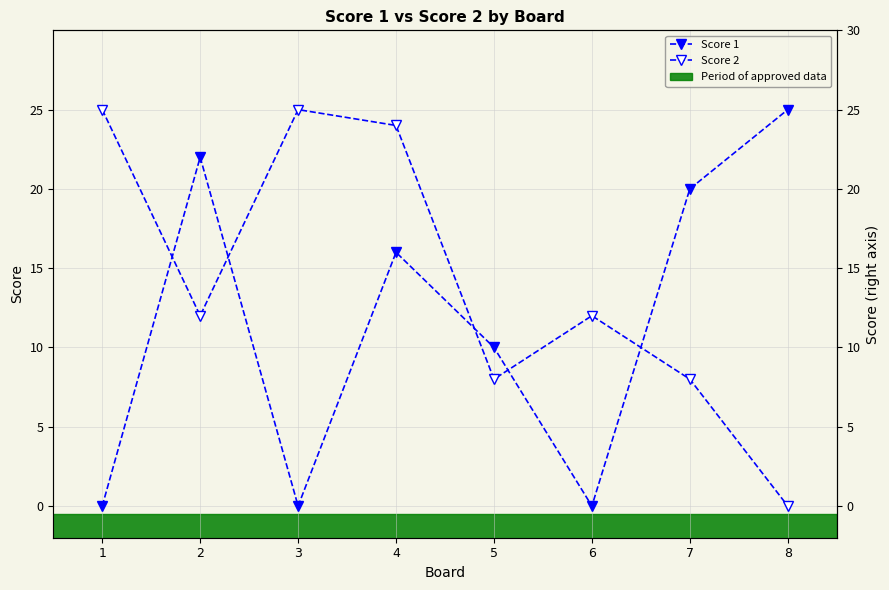

How many interior local valleys does the Score 1 series have?

2